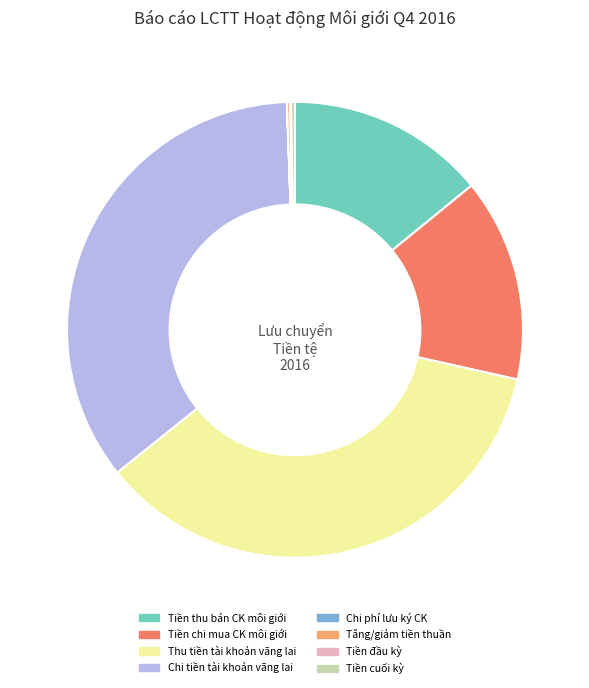

Is Tiền chi mua CK môi giới the majority of the pie?

No